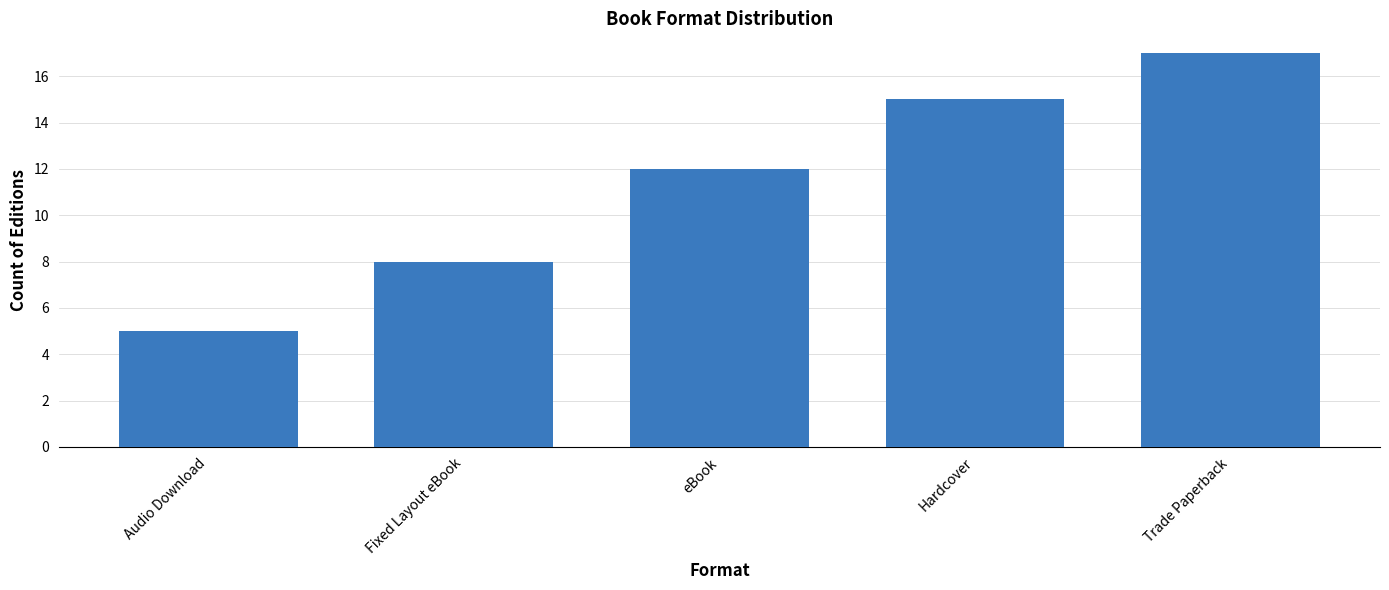

What is the label of the 4th bar from the left?

Hardcover